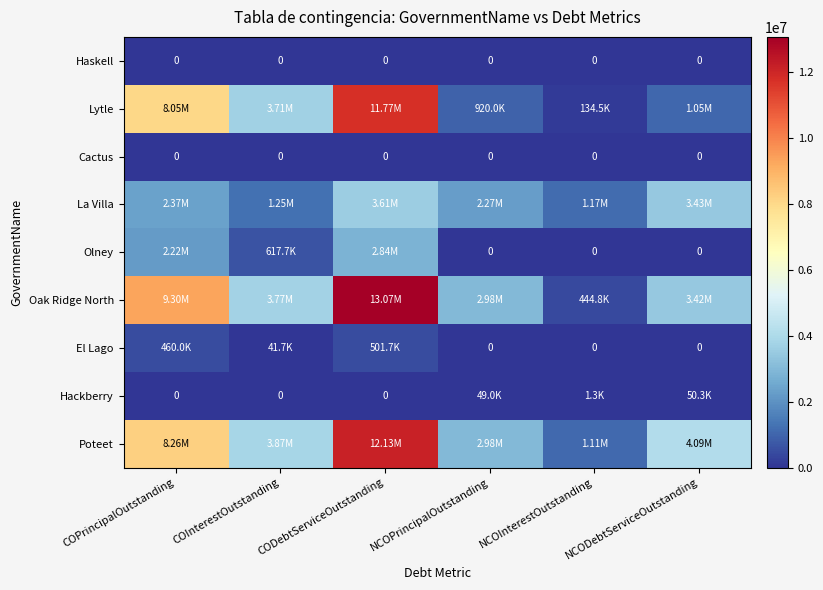

The Oak Ridge North series shows 220893.8 at NCOInterestOutstanding. True or false?

False